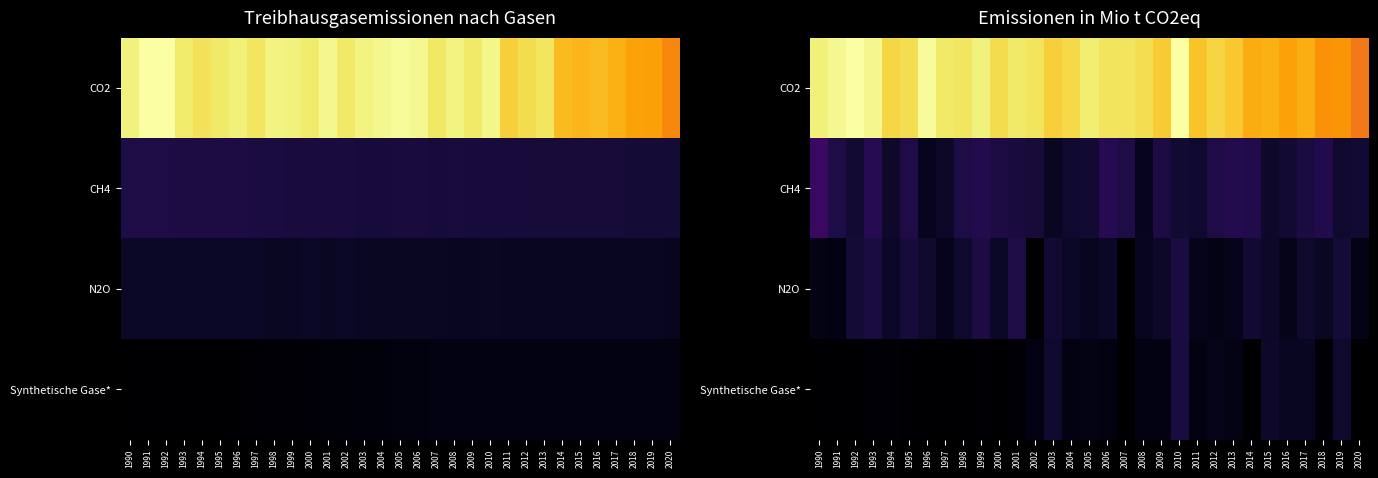

List the labels in order of N2O value, smallest first.

2002, 2007, 1991, 1990, 2012, 2020, 2016, 2011, 2013, 1997, 2005, 2008, 2018, 1994, 2000, 2004, 2006, 2015, 2009, 1998, 2017, 1996, 2014, 2003, 2019, 1992, 1995, 2010, 1993, 1999, 2001